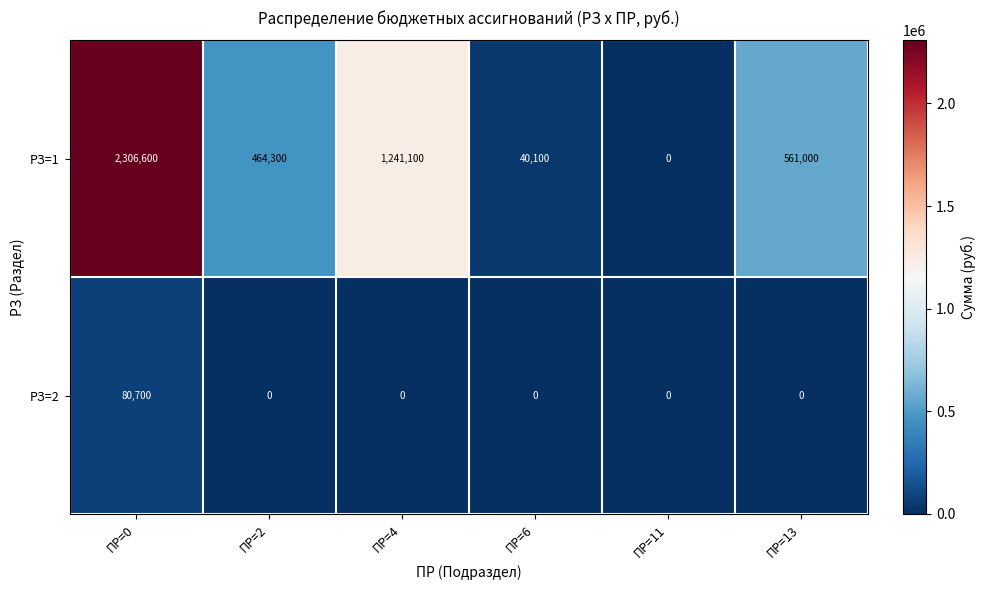

Reading right to left, list all the values displayed in this chart.

РЗ=1: ПР=13=561000	ПР=11=0	ПР=6=40100	ПР=4=1241100	ПР=2=464300	ПР=0=2306600
РЗ=2: ПР=13=0	ПР=11=0	ПР=6=0	ПР=4=0	ПР=2=0	ПР=0=80700